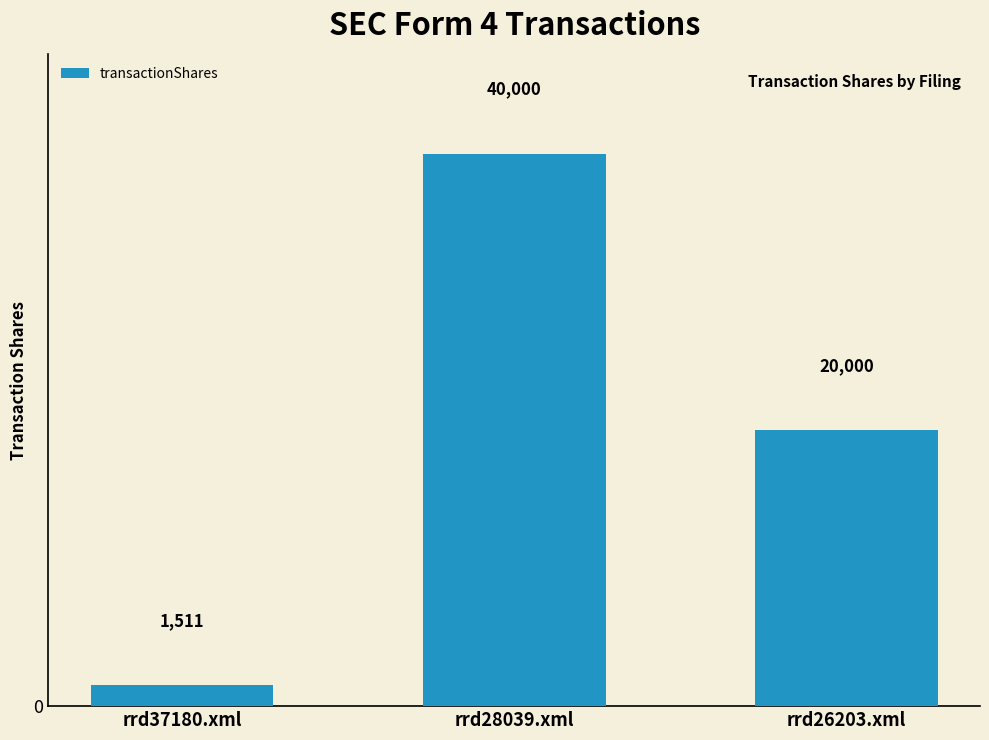

List the labels in order of value, largest first.

rrd28039.xml, rrd26203.xml, rrd37180.xml